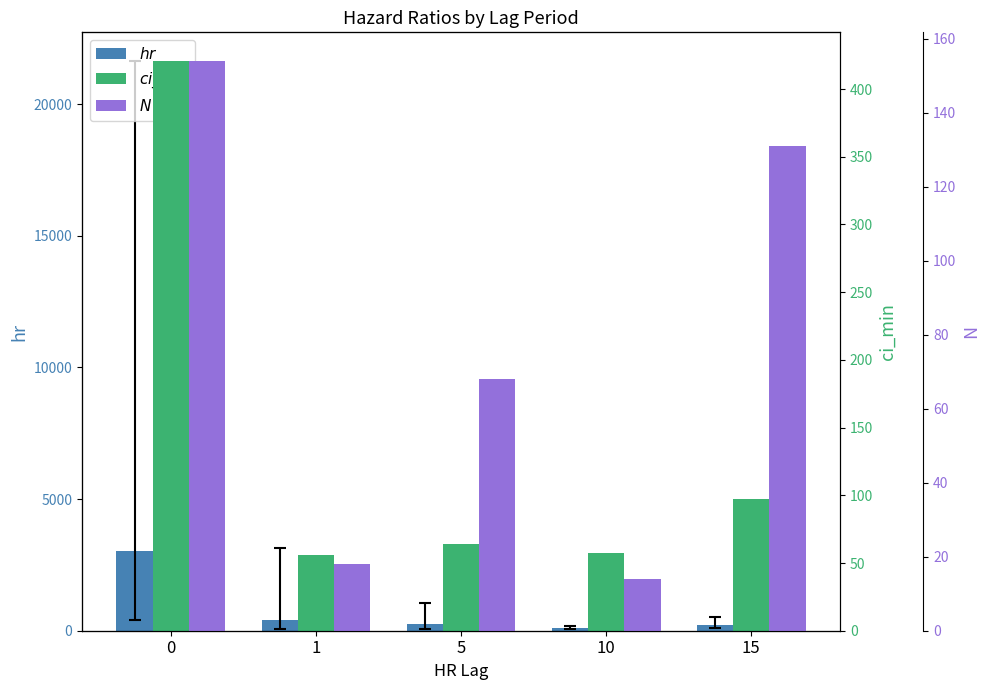

Which series has the largest total across all categories?

hr